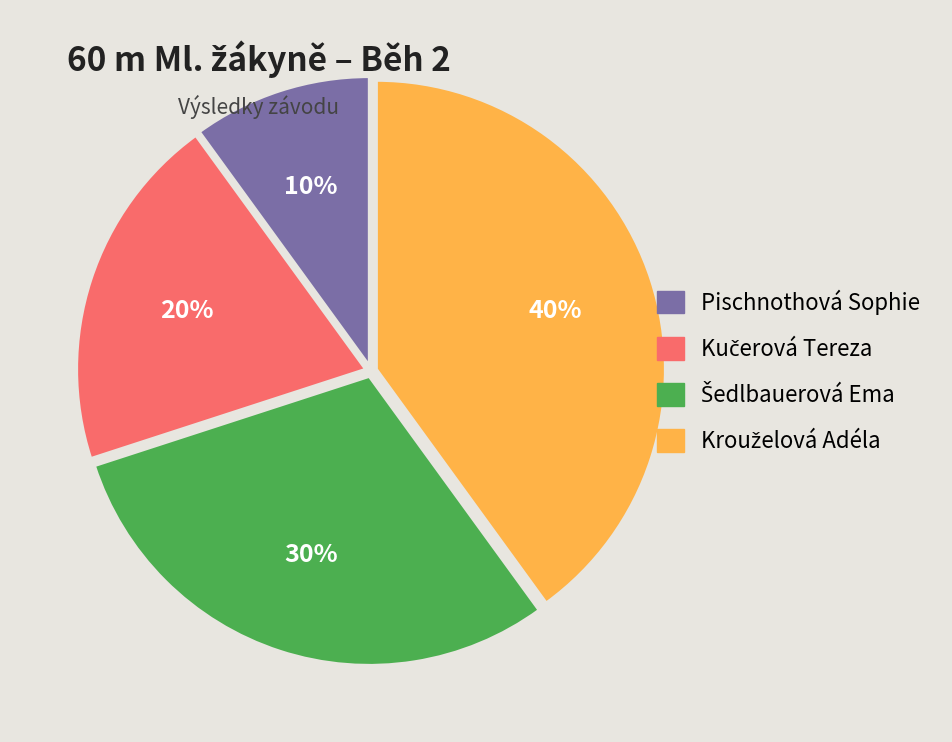

What percentage is the Pischnothová Sophie slice, to the nearest percent?

10%